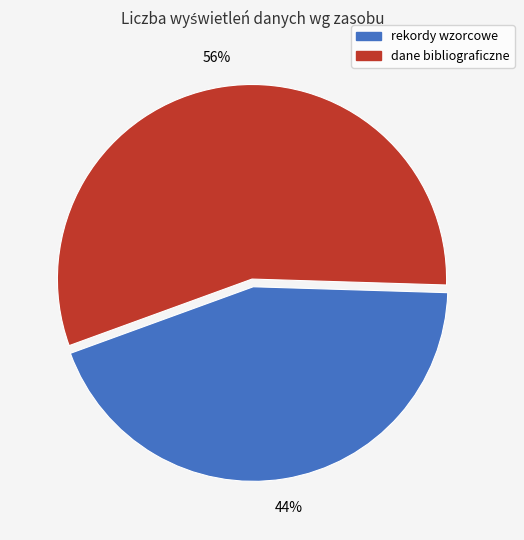

How many segments does this pie chart have?

2